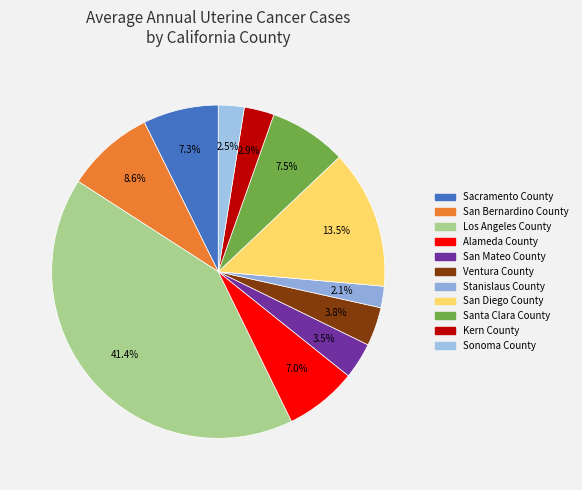

The Santa Clara County slice represents 8% of the pie. True or false?

True